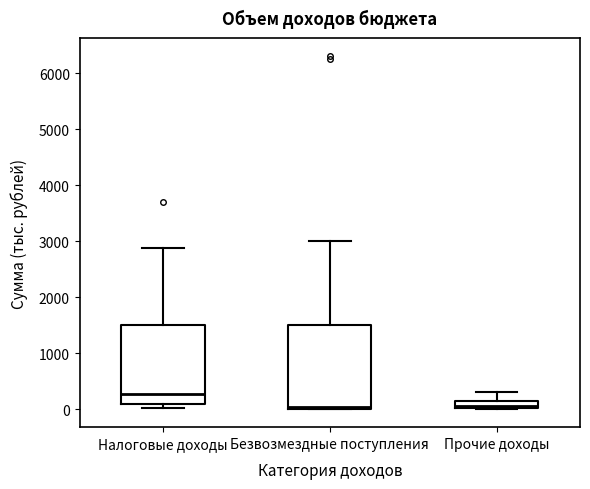

Which box's median line is the highest?

Налоговые доходы